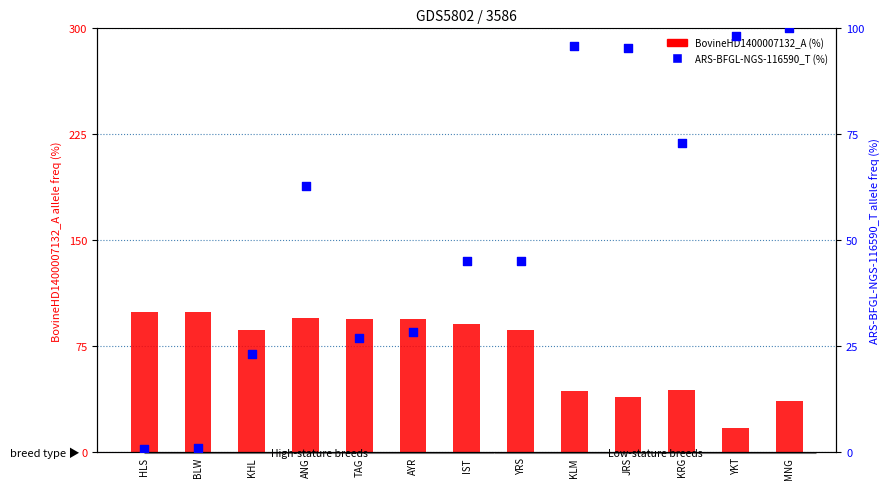

Which series contains the highest Y value?

ARS-BFGL-NGS-116590_T (%)